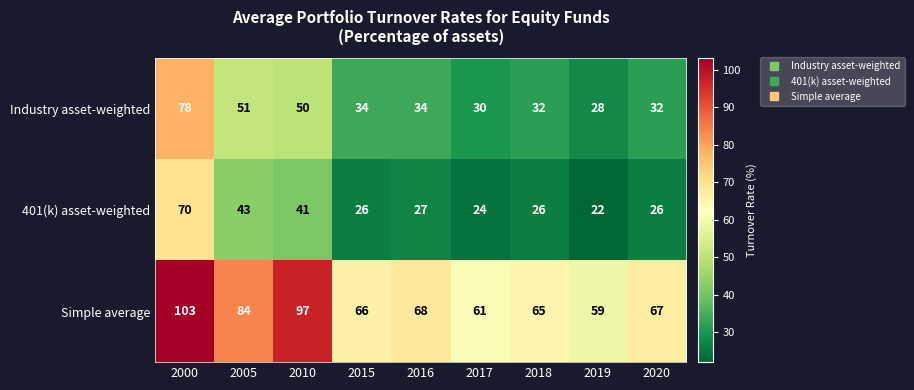

Is it true that Industry asset-weighted equals 10 at 2017?

False